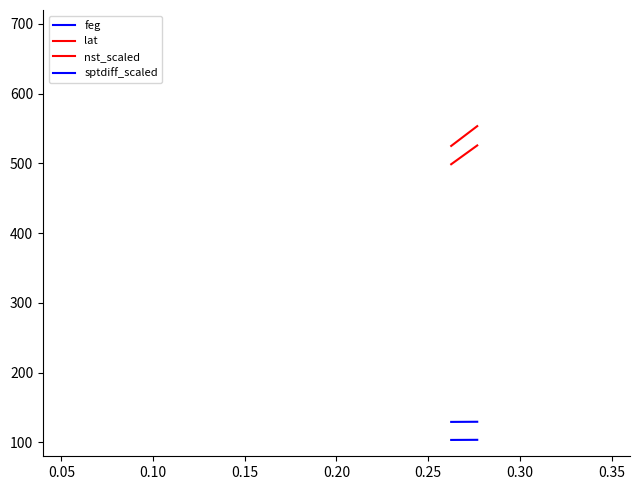

What is the average value of the feg series?

129.4